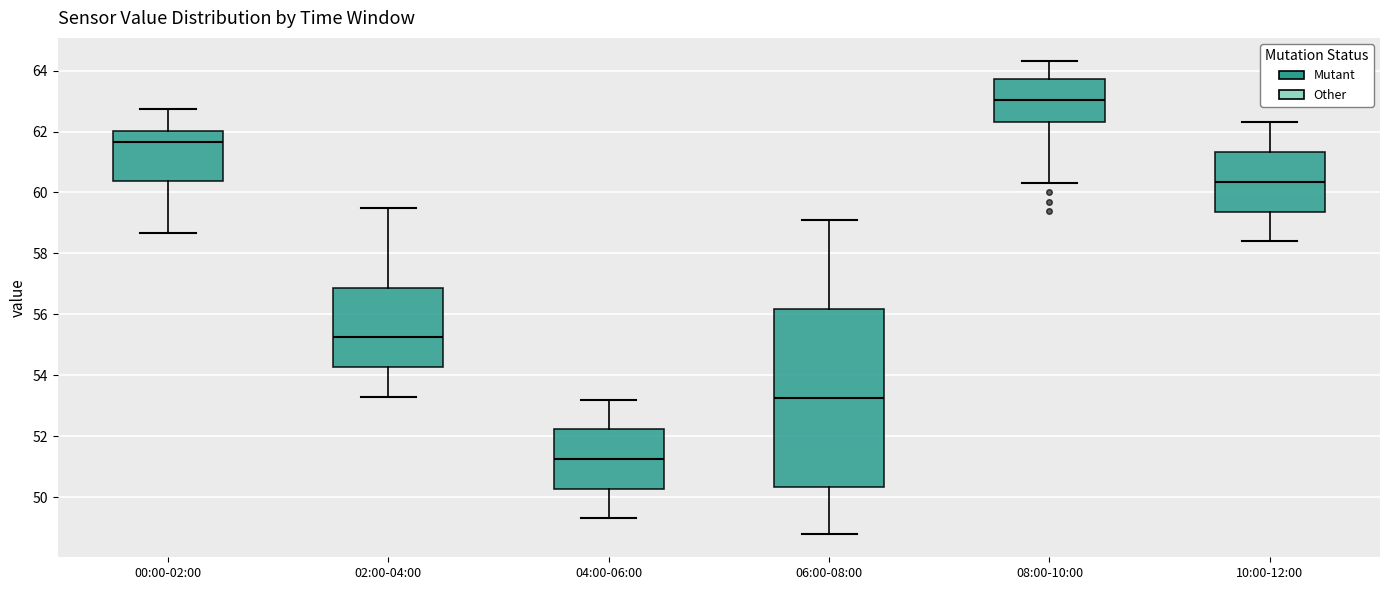

Reading left to right, read every box against the y-axis: the position of its median line, the range the box covers, and the ends of its whiskers. The values are not printed on the chart, so give them approximately, as read against the axis.

00:00-02:00: median 61.6, box 60.4 to 62.0, whiskers 58.6 to 62.8
02:00-04:00: median 55.2, box 54.2 to 56.8, whiskers 53.4 to 59.6
04:00-06:00: median 51.2, box 50.2 to 52.2, whiskers 49.4 to 53.2
06:00-08:00: median 53.2, box 50.4 to 56.2, whiskers 48.8 to 59.2
08:00-10:00: median 63.0, box 62.4 to 63.8, whiskers 60.4 to 64.4
10:00-12:00: median 60.4, box 59.4 to 61.4, whiskers 58.4 to 62.4